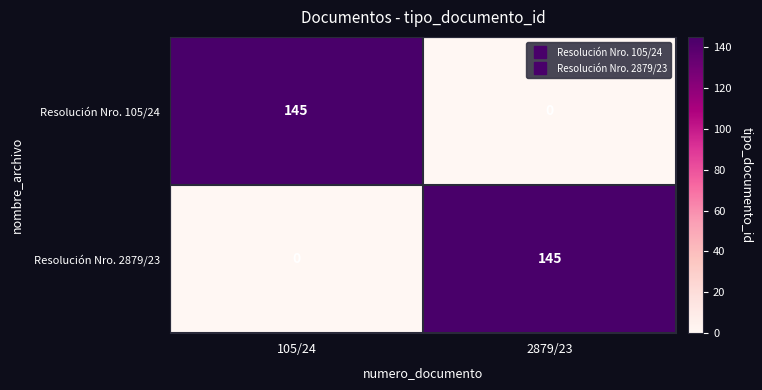

True or false: Resolución Nro. 105/24 has a value of 0 at 2879/23.

True